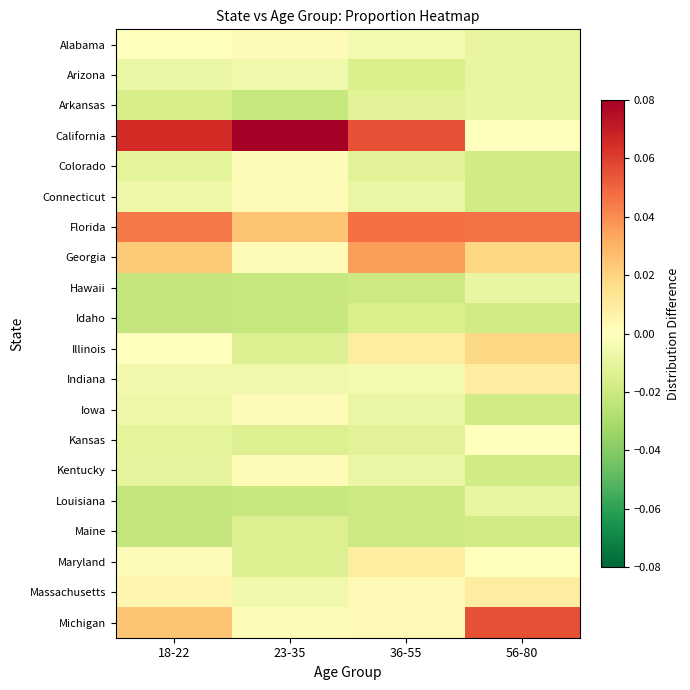

Reading right to left, list all the values displayed in this chart.

Alabama: 56-80=-0.0	36-55=-0.0	23-35=0.0	18-22=0.0
Arizona: 56-80=-0.0	36-55=-0.0	23-35=-0.0	18-22=-0.0
Arkansas: 56-80=-0.0	36-55=-0.0	23-35=-0.0	18-22=-0.0
California: 56-80=-0.0	36-55=0.1	23-35=0.1	18-22=0.1
Colorado: 56-80=-0.0	36-55=-0.0	23-35=0.0	18-22=-0.0
Connecticut: 56-80=-0.0	36-55=-0.0	23-35=0.0	18-22=-0.0
Florida: 56-80=0.0	36-55=0.0	23-35=0.0	18-22=0.0
Georgia: 56-80=0.0	36-55=0.0	23-35=0.0	18-22=0.0
Hawaii: 56-80=-0.0	36-55=-0.0	23-35=-0.0	18-22=-0.0
Idaho: 56-80=-0.0	36-55=-0.0	23-35=-0.0	18-22=-0.0
Illinois: 56-80=0.0	36-55=0.0	23-35=-0.0	18-22=0.0
Indiana: 56-80=0.0	36-55=-0.0	23-35=-0.0	18-22=-0.0
Iowa: 56-80=-0.0	36-55=-0.0	23-35=0.0	18-22=-0.0
Kansas: 56-80=-0.0	36-55=-0.0	23-35=-0.0	18-22=-0.0
Kentucky: 56-80=-0.0	36-55=-0.0	23-35=0.0	18-22=-0.0
Louisiana: 56-80=-0.0	36-55=-0.0	23-35=-0.0	18-22=-0.0
Maine: 56-80=-0.0	36-55=-0.0	23-35=-0.0	18-22=-0.0
Maryland: 56-80=-0.0	36-55=0.0	23-35=-0.0	18-22=0.0
Massachusetts: 56-80=0.0	36-55=0.0	23-35=-0.0	18-22=0.0
Michigan: 56-80=0.1	36-55=0.0	23-35=0.0	18-22=0.0